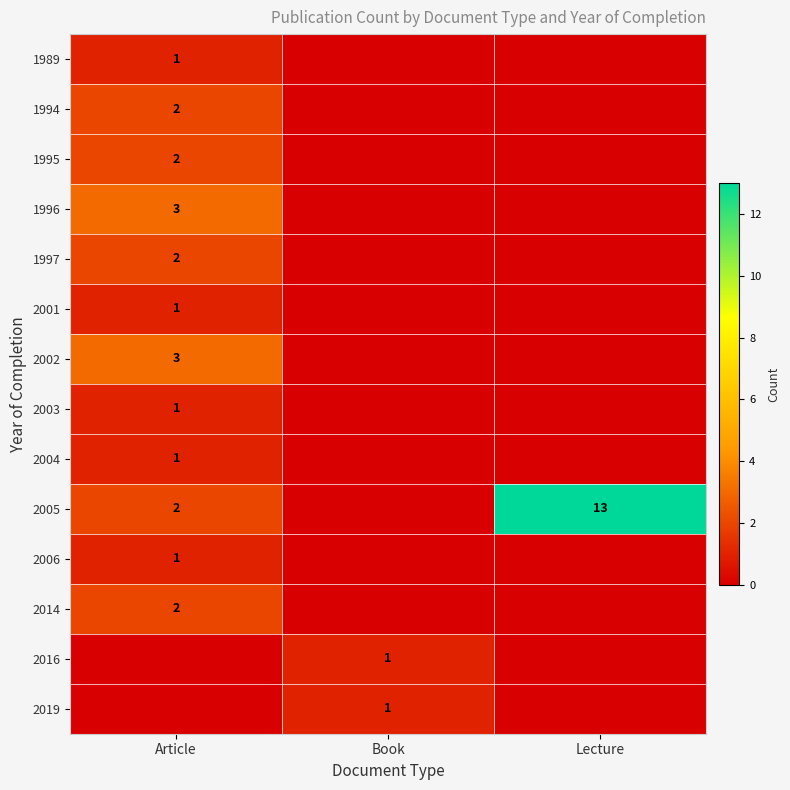

Is it true that 2006 equals 2 at Article?

False